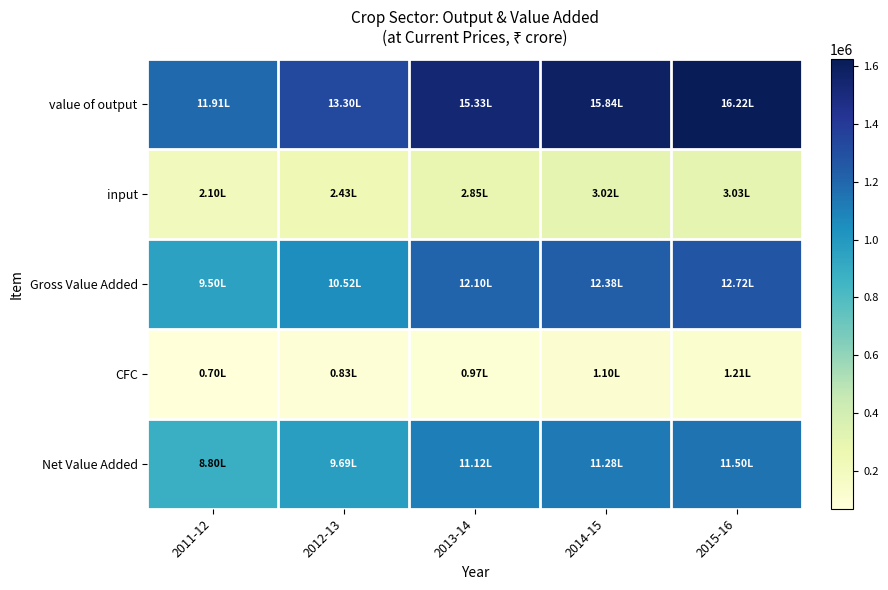

Reading right to left, extract all data points from this chart.

value of output: 2015-16=1622494	2014-15=1583792	2013-14=1533426	2012-13=1329582	2011-12=1191483
input: 2015-16=302726	2014-15=301713	2013-14=285058	2012-13=242830	2011-12=209826
Gross Value Added: 2015-16=1271689	2014-15=1238203	2013-14=1209686	2012-13=1051847	2011-12=950115
CFC: 2015-16=121458	2014-15=110227	2013-14=97387	2012-13=82926	2011-12=70309
Net Value Added: 2015-16=1150232	2014-15=1127976	2013-14=1112299	2012-13=968921	2011-12=879805